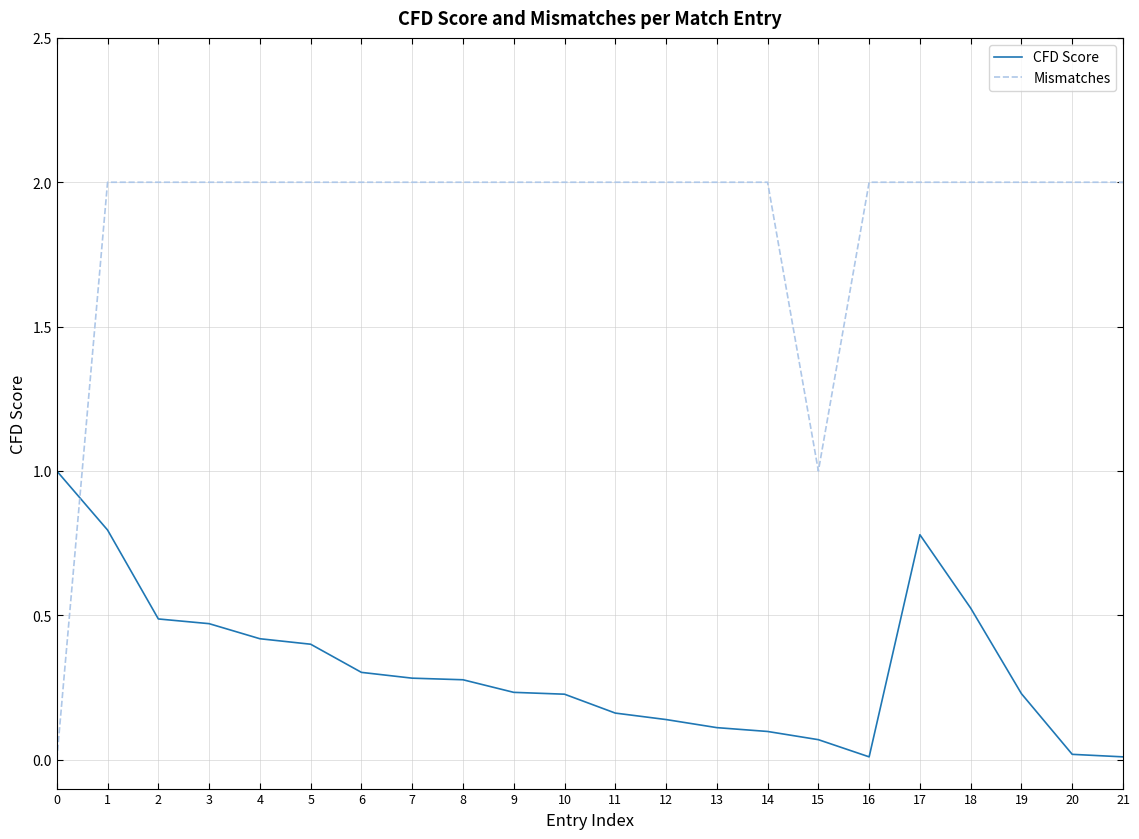

True or false: Mismatches and CFD Score intersect in this chart.

True